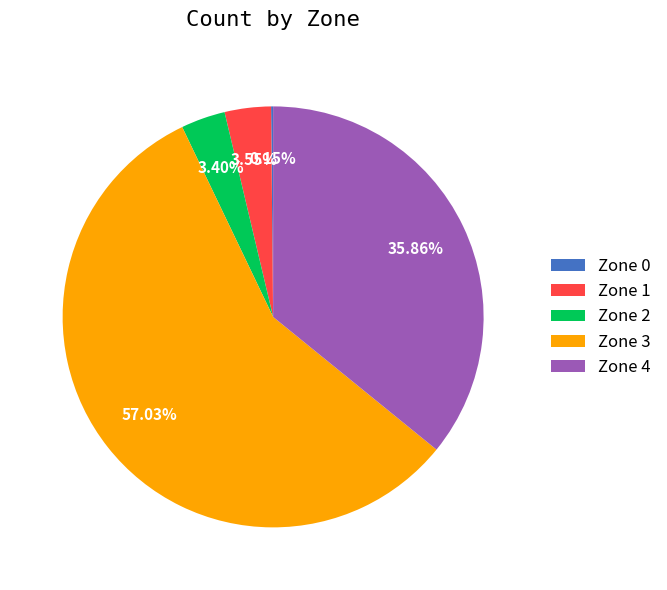

What is the largest slice in the pie chart?

Zone 3